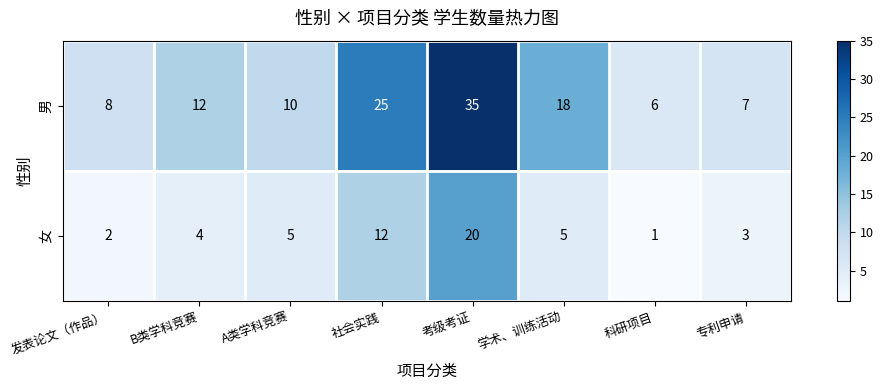

What is the spread (max minus min) of values at 专利申请?

4